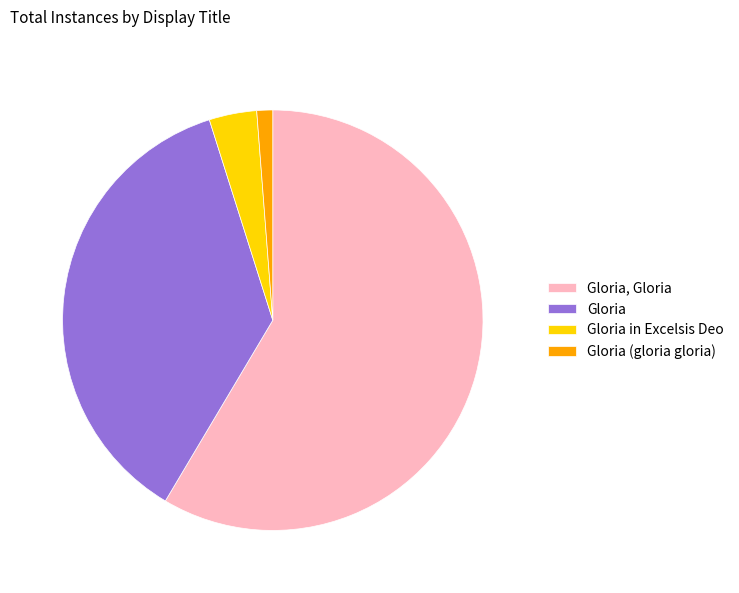

The Gloria slice represents 47% of the pie. True or false?

False